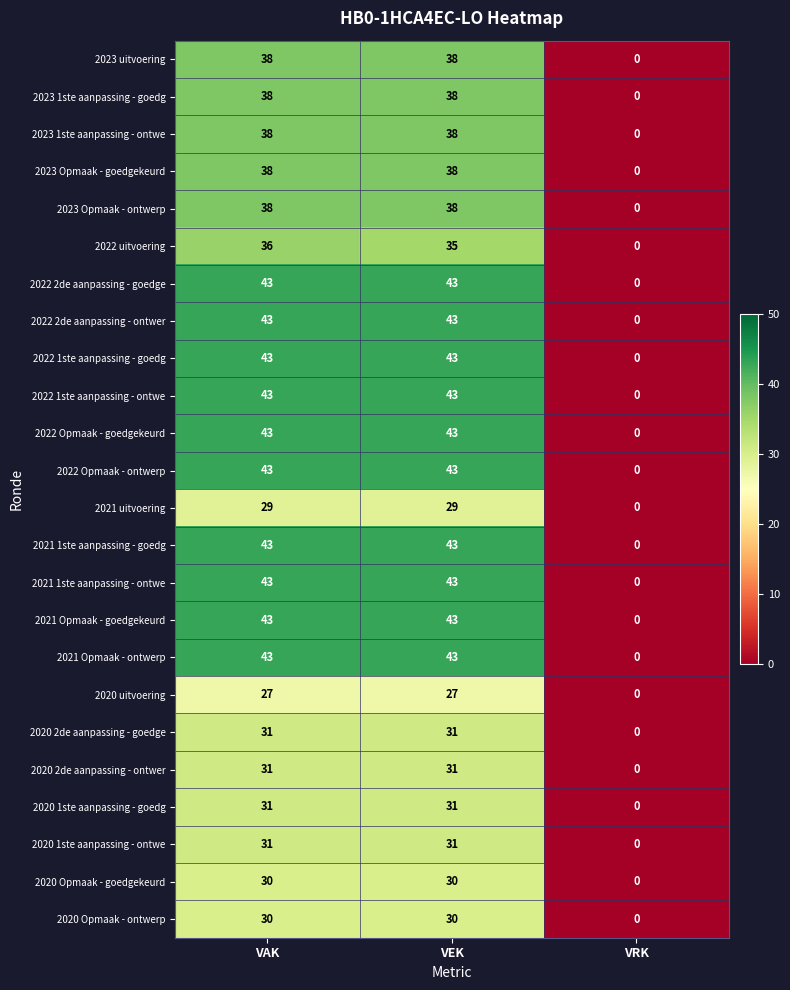

True or false: 2023 1ste aanpassing - ontwe has a value of 38 at VAK.

True